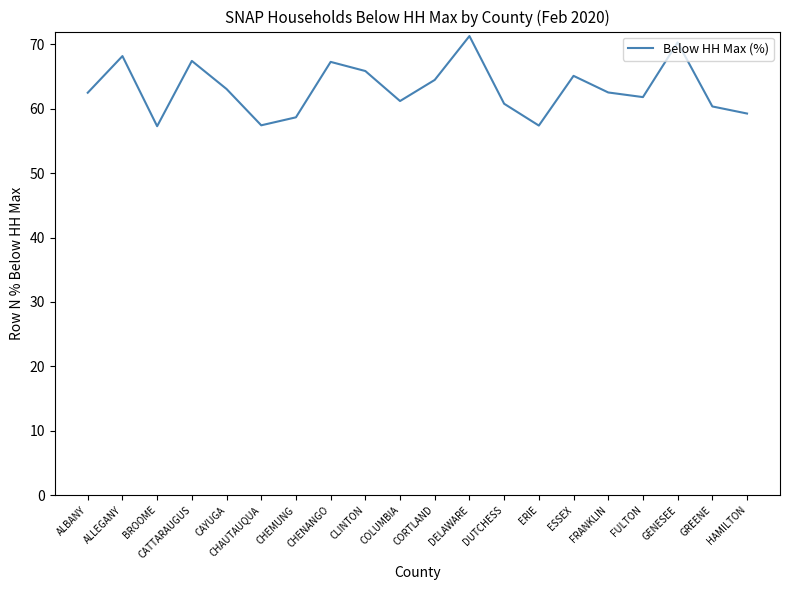

What position from the left is GREENE?

19